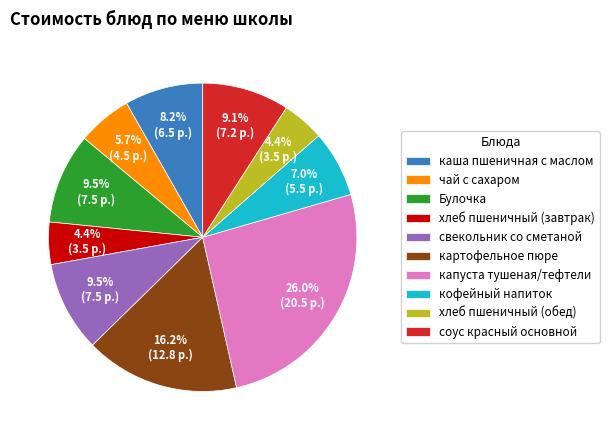

Is there a majority slice in this chart?

No